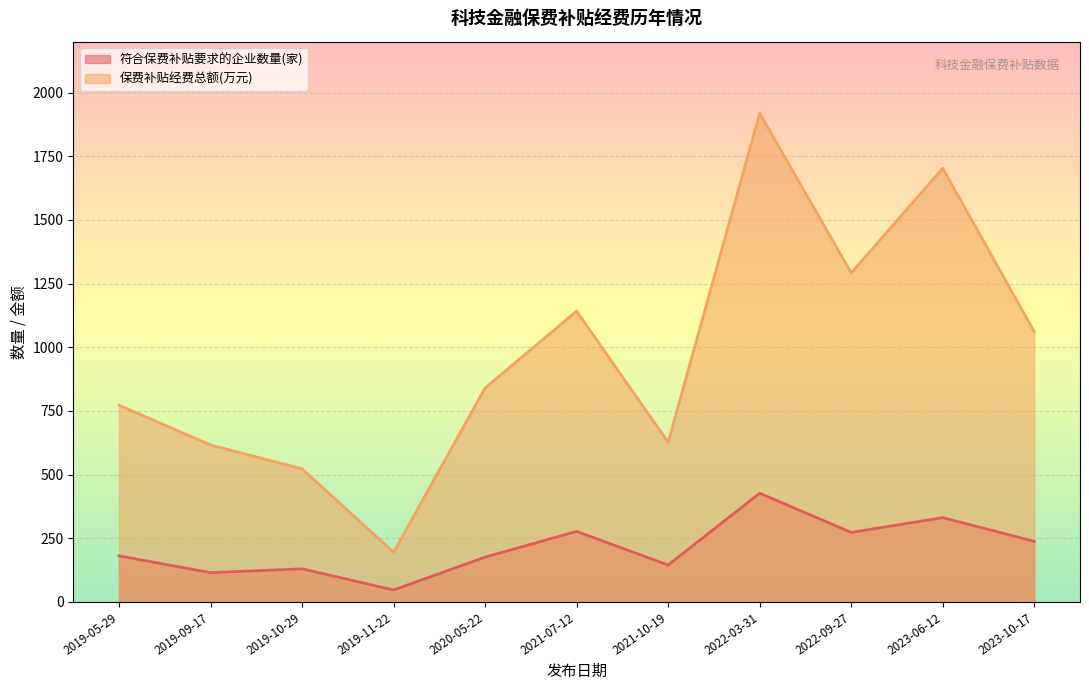

What is the value of the 保费补贴经费总额(万元) point at the 6th from the left?

1141.8